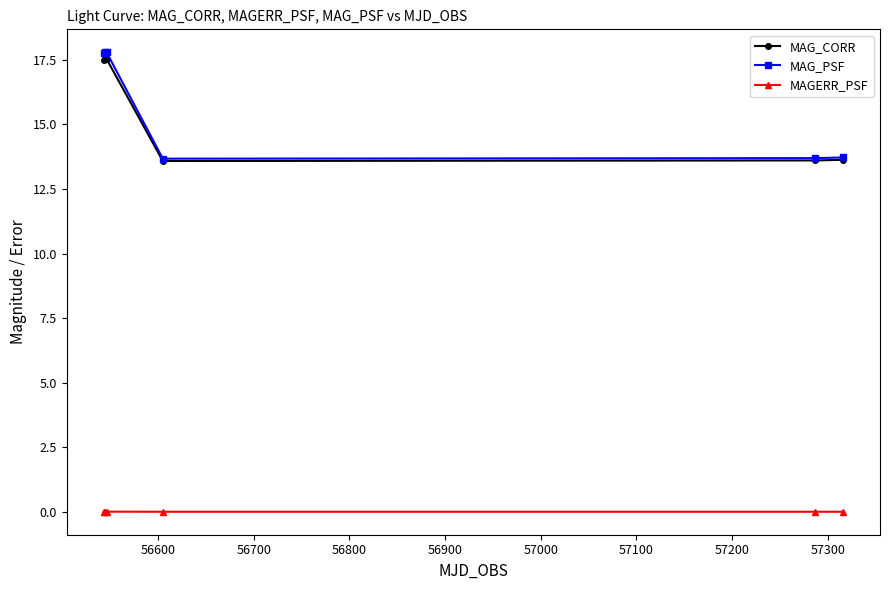

What is the value of the MAG_PSF point at the 1st from the left?

17.8